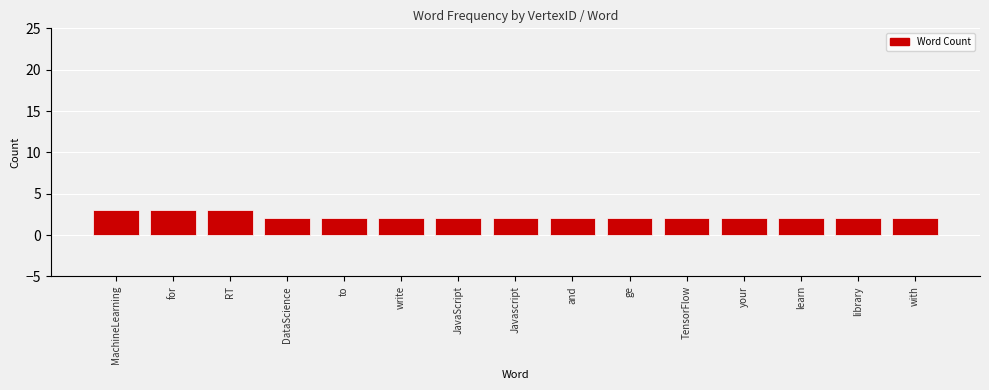

What is the label of the 5th bar from the right?

TensorFlow